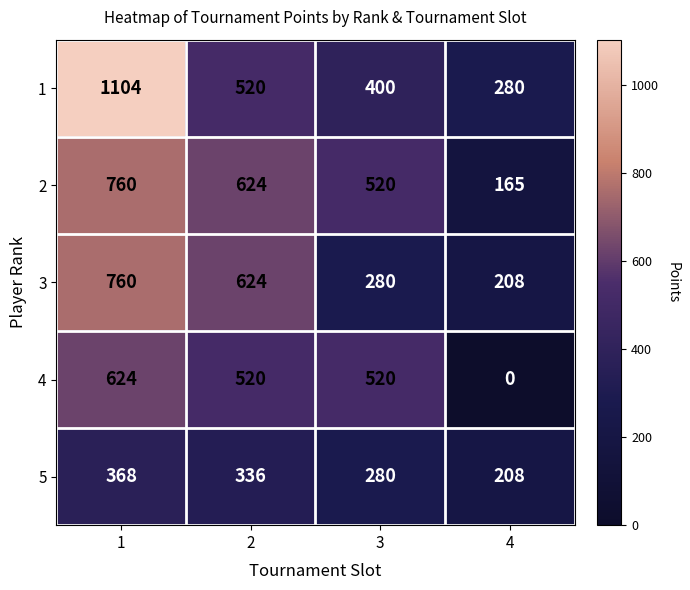

At which label does 4 reach its minimum?

4